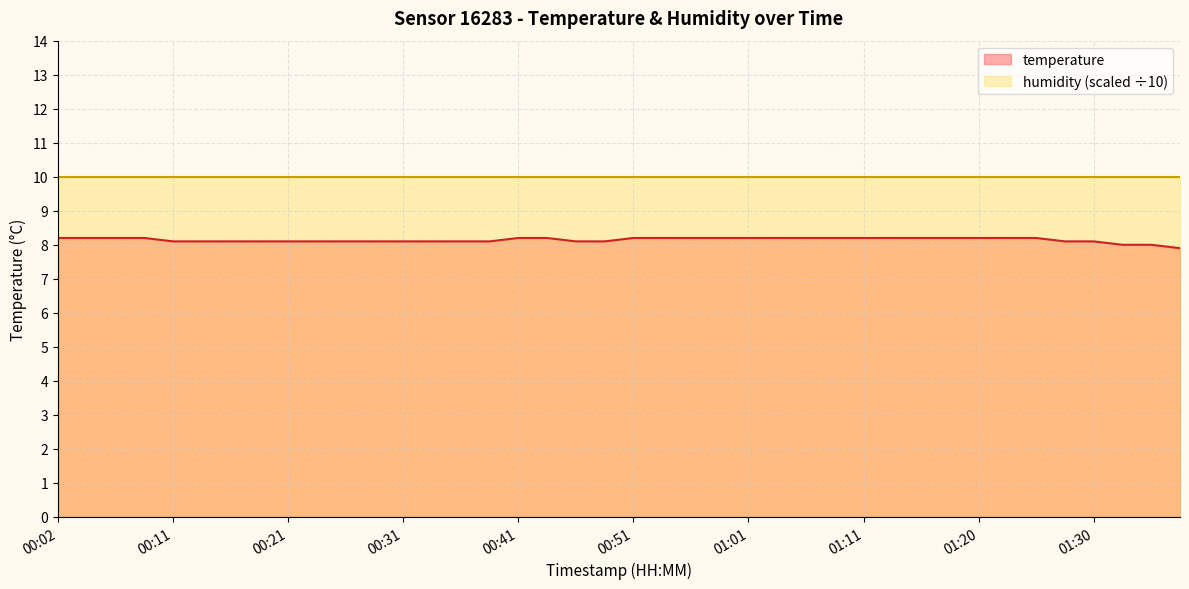

Approximately how many times larger is the value at 01:25 compared to 00:56?

1.0